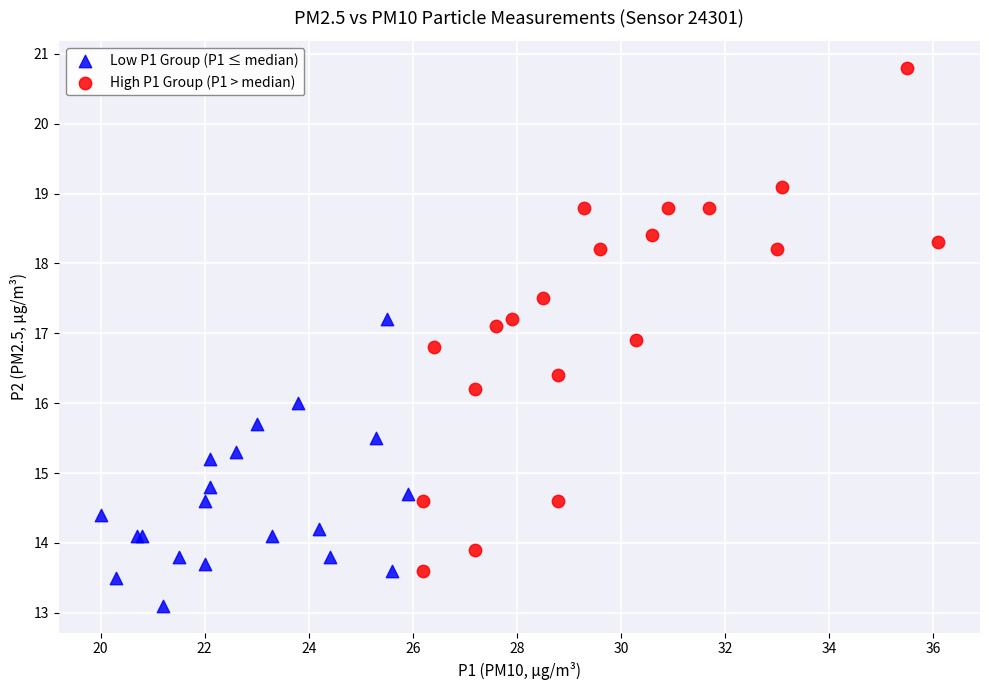

Which series reaches the minimum Y coordinate?

Low P1 Group (P1 ≤ median)